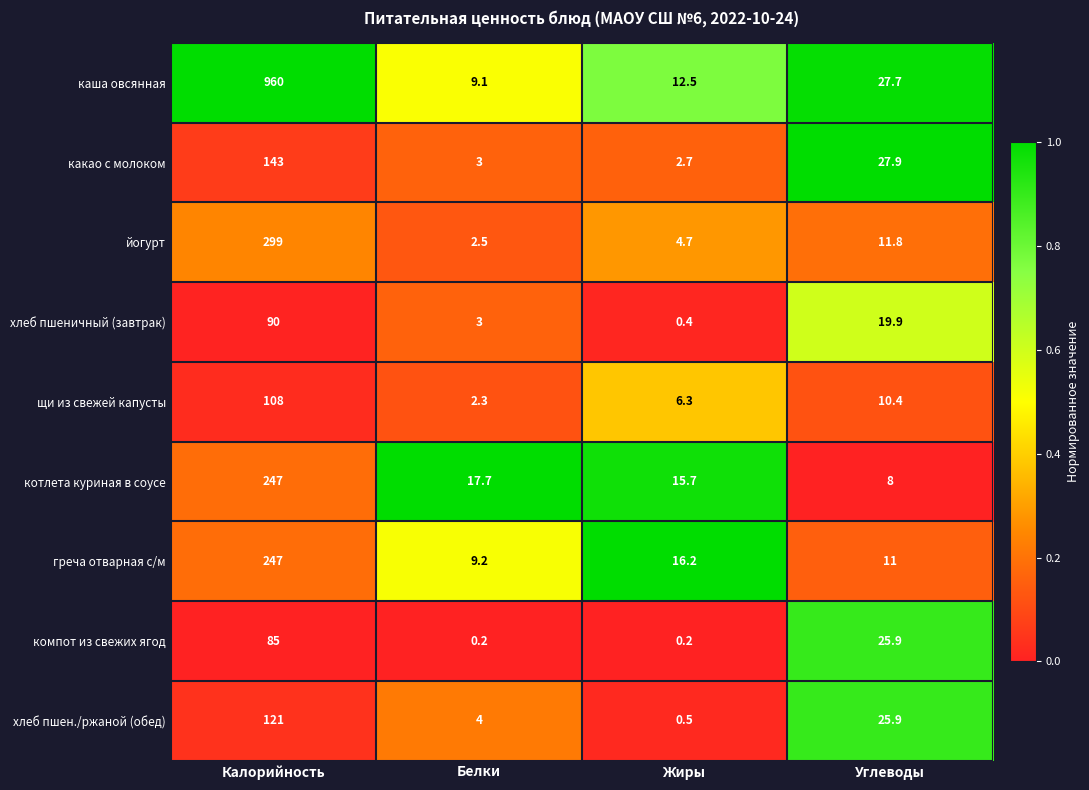

What is the highest value of the хлеб пшен./ржаной (обед) series?

121.0